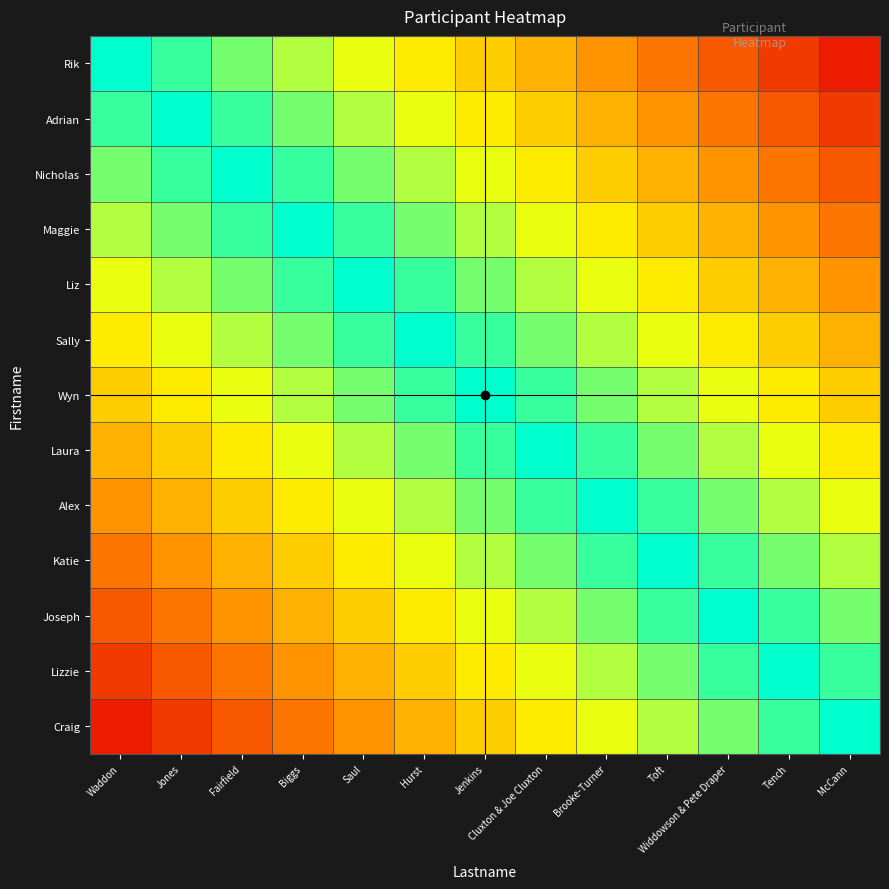

What is the smallest value displayed?

0.1